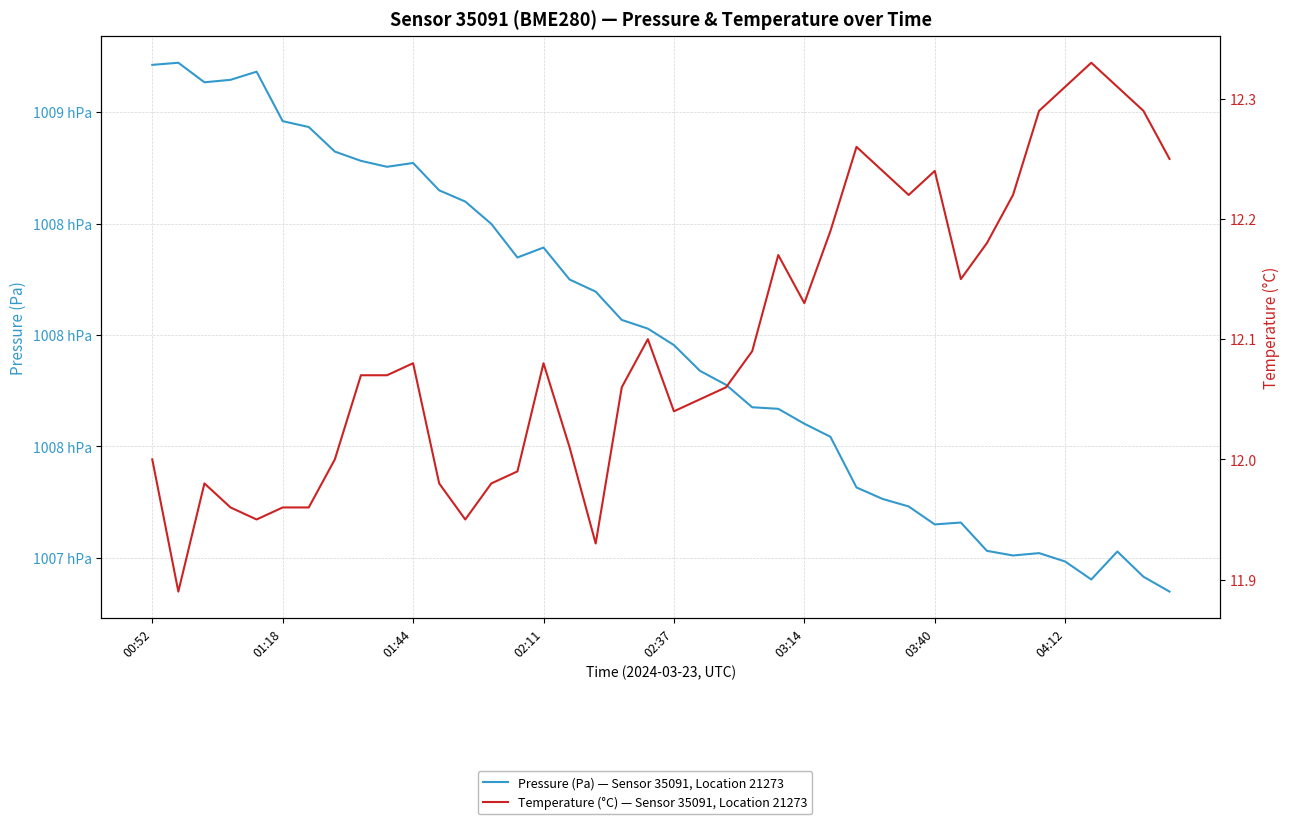

Between 01:18 and 28, which series saw the biggest shift?

Pressure (Pa) — Sensor 35091, Location 21273